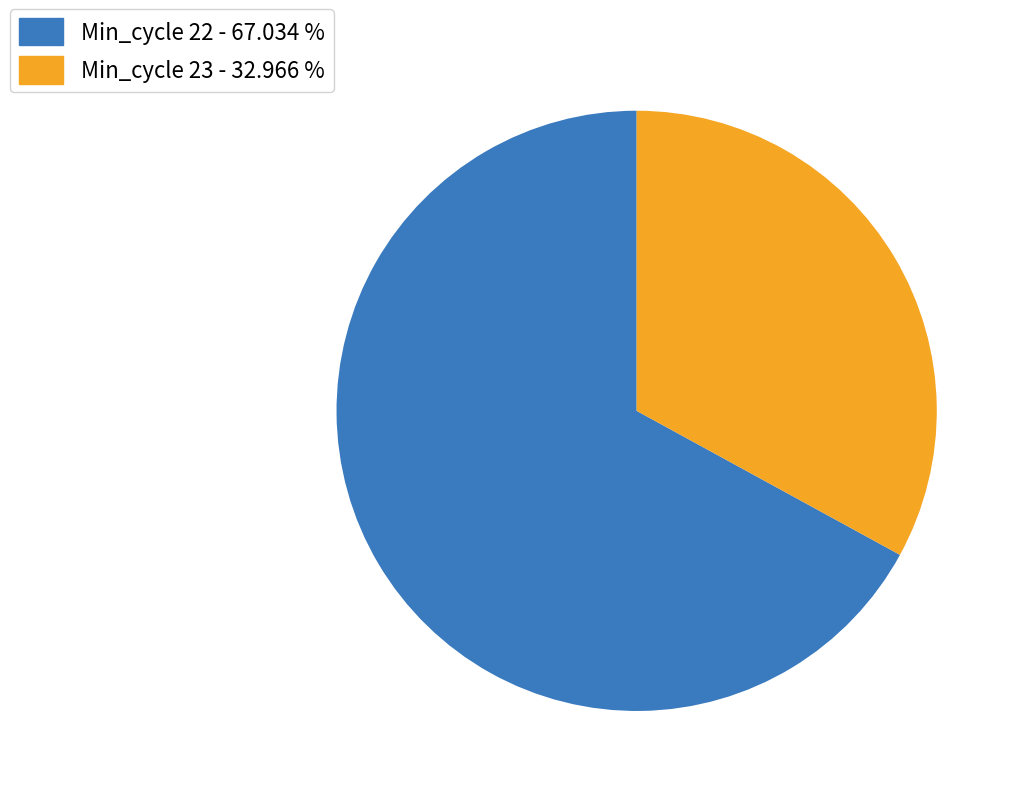

Do Min_cycle 22 - 67.034 % and Min_cycle 23 - 32.966 % together represent more than half of the pie?

Yes